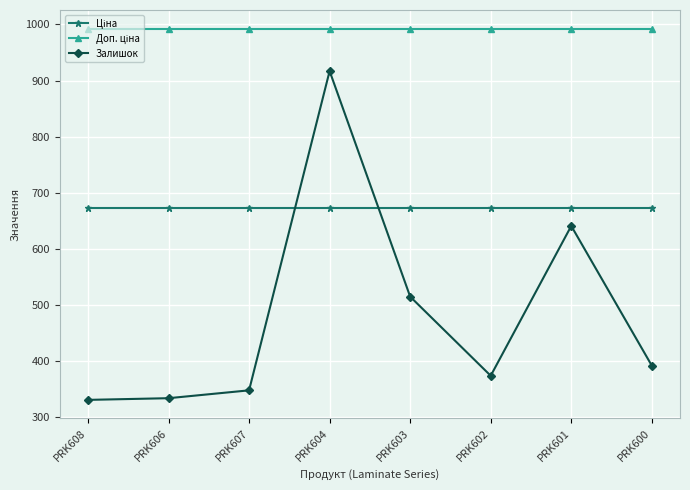

Does the chart display data point markers on the line(s)?

Yes